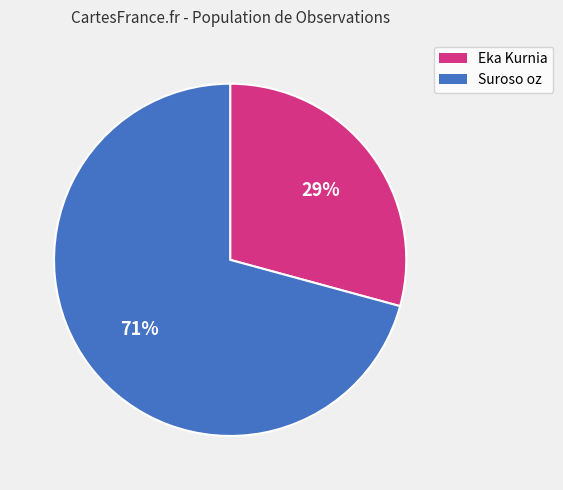

To the nearest percent, what percentage of the pie is Eka Kurnia?

29%